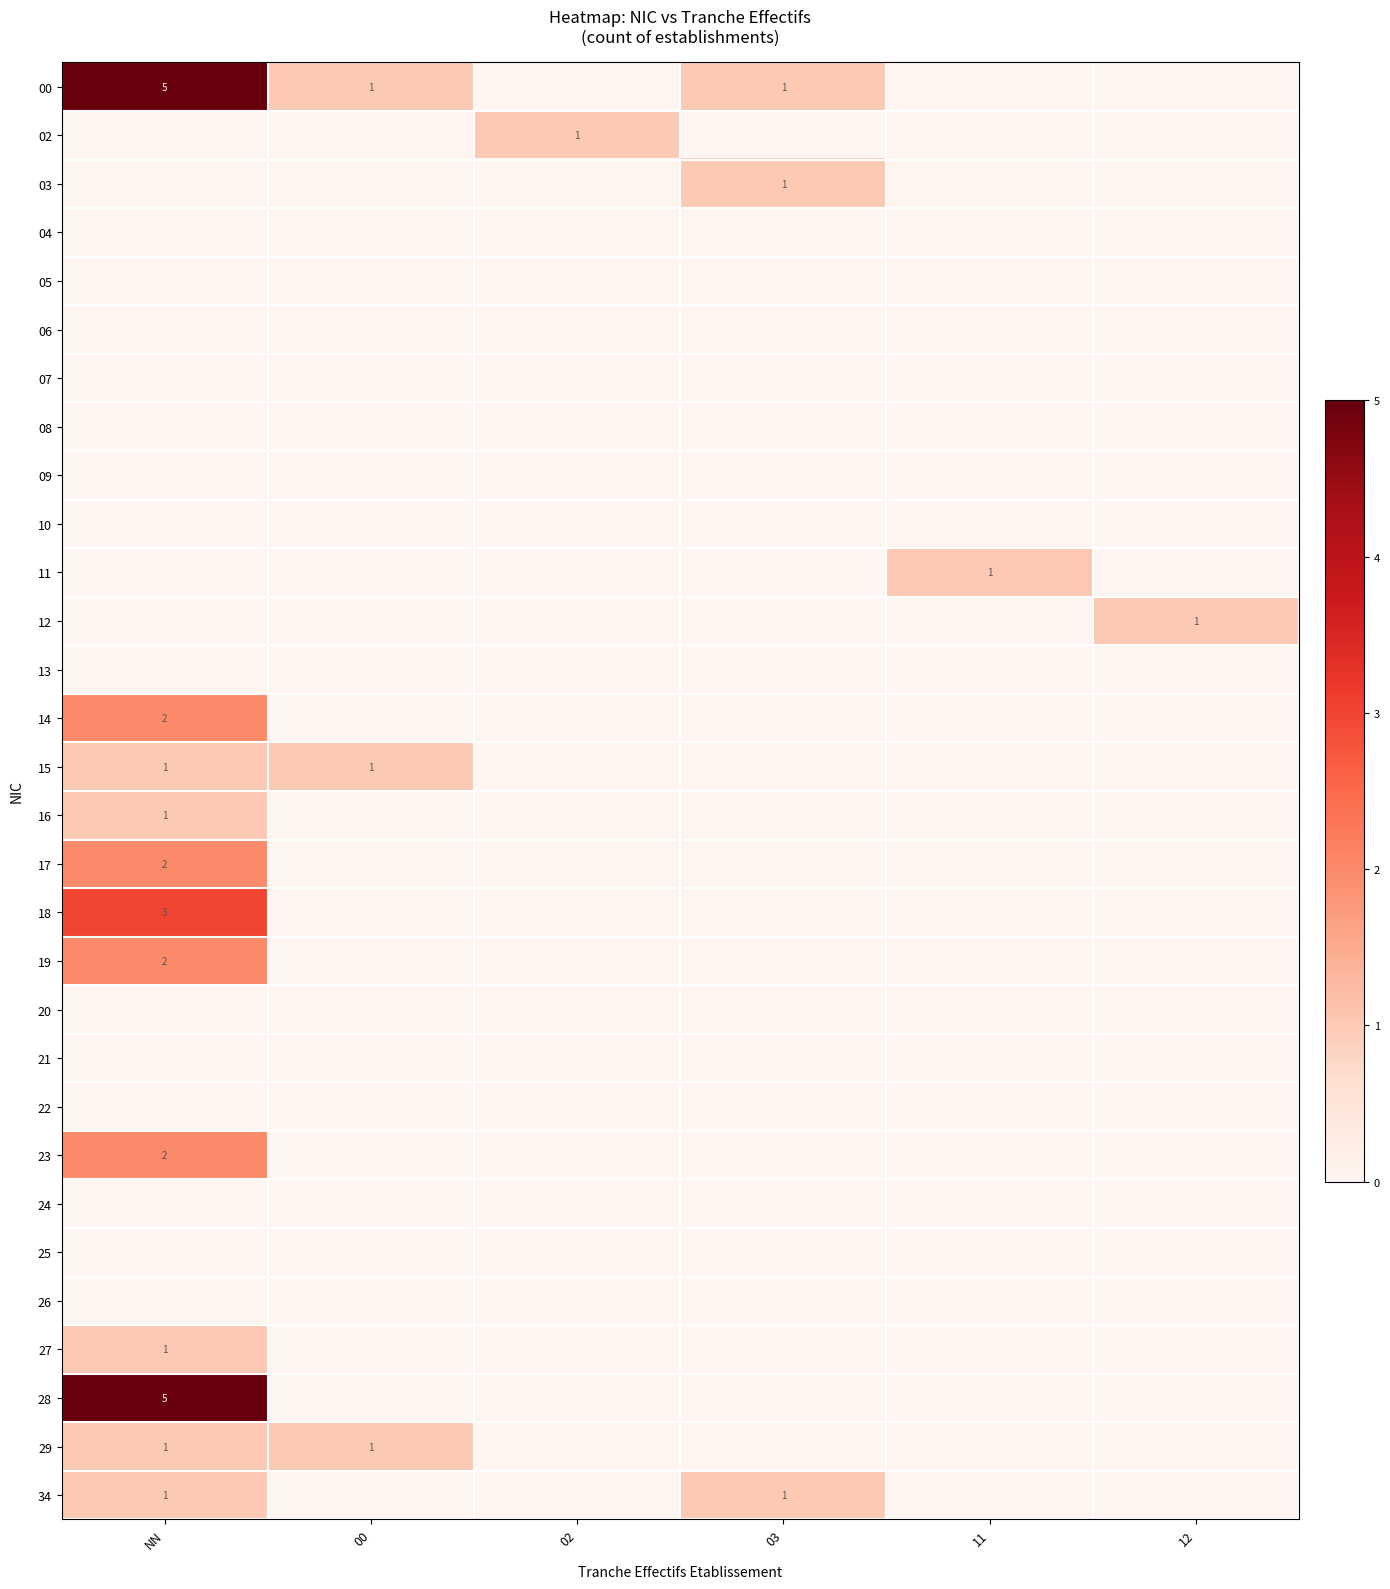

The value of 02 at 02 is 1. True or false?

True